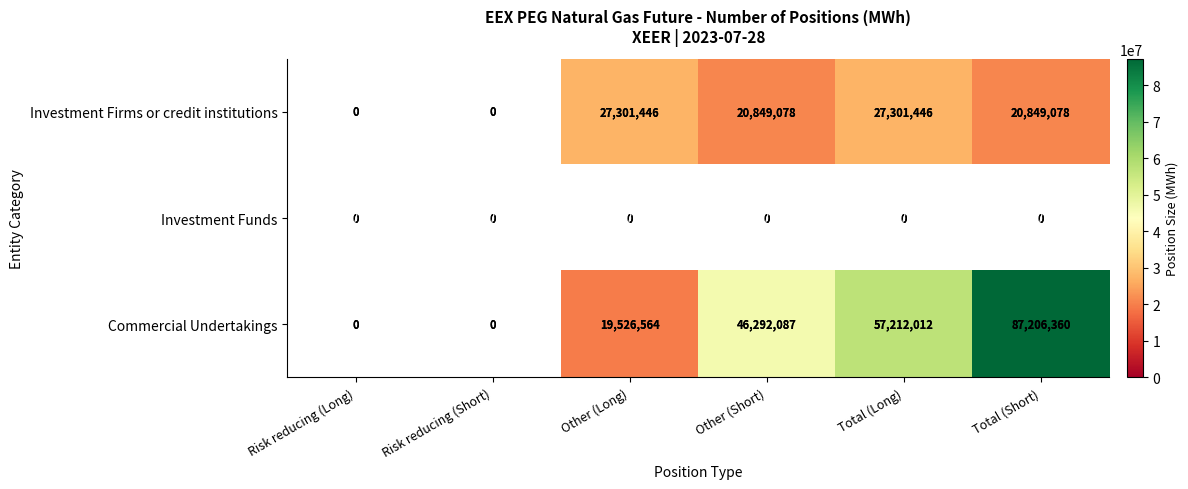

The Investment Firms or credit institutions series shows 6355957 at Other (Short). True or false?

False